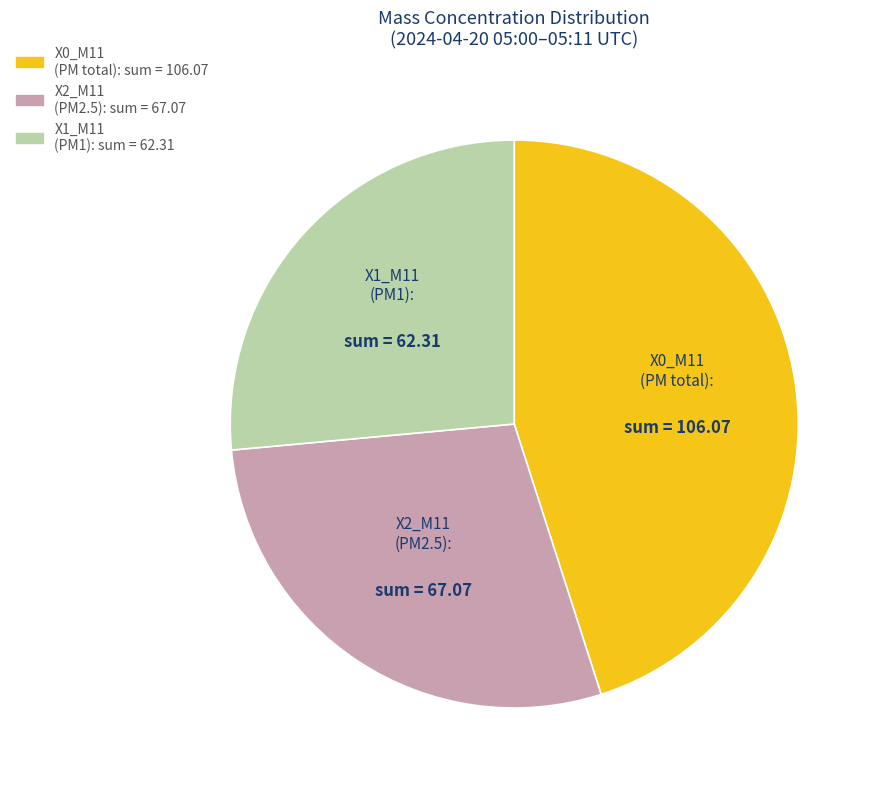

Is there a majority slice in this chart?

No